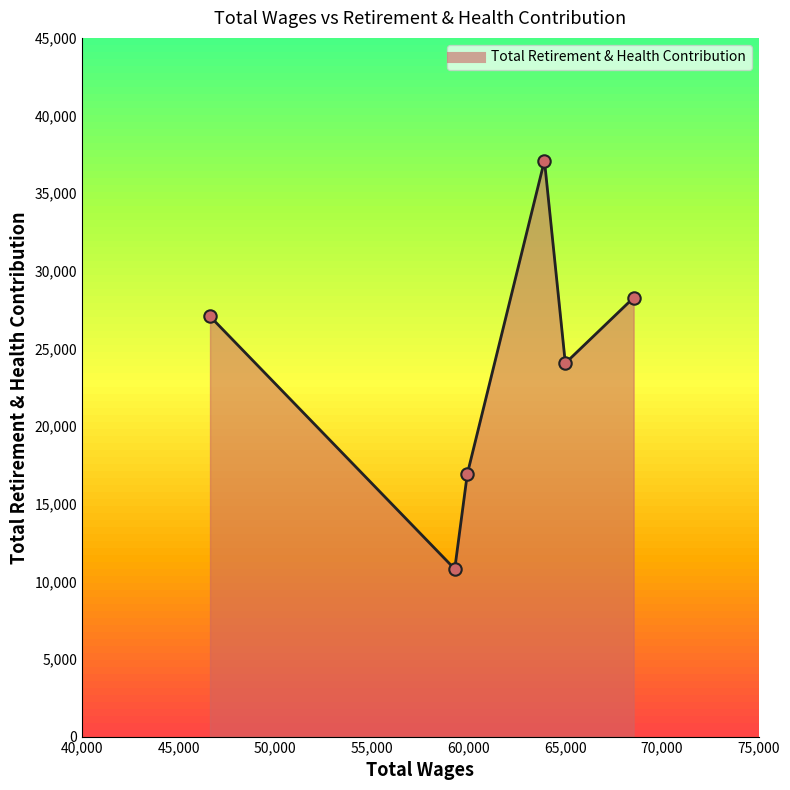

True or false: there are more than 0 points higher than both neighbors.

True